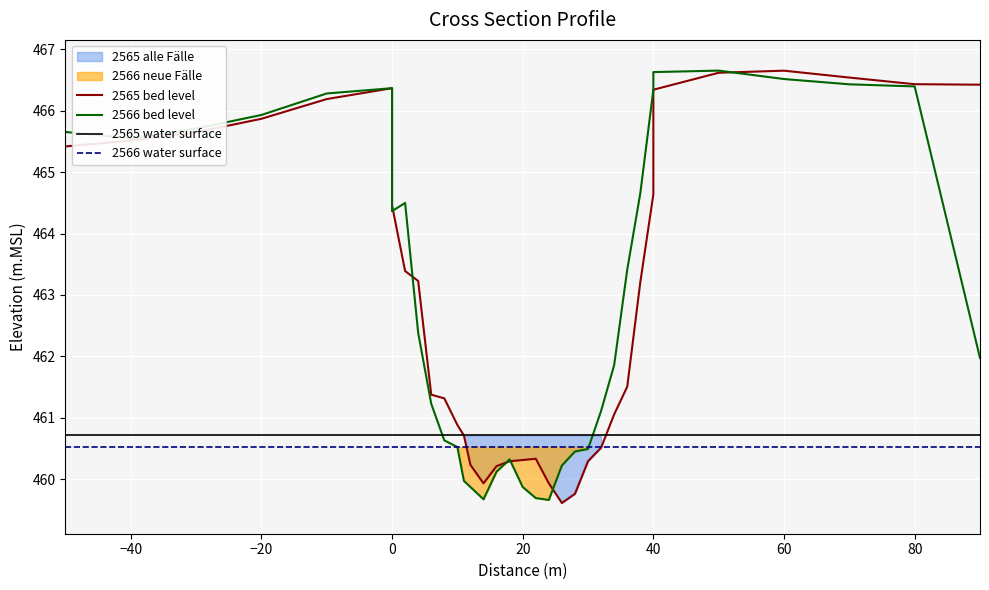

Which series has the largest range (max minus min)?

2565 bed level